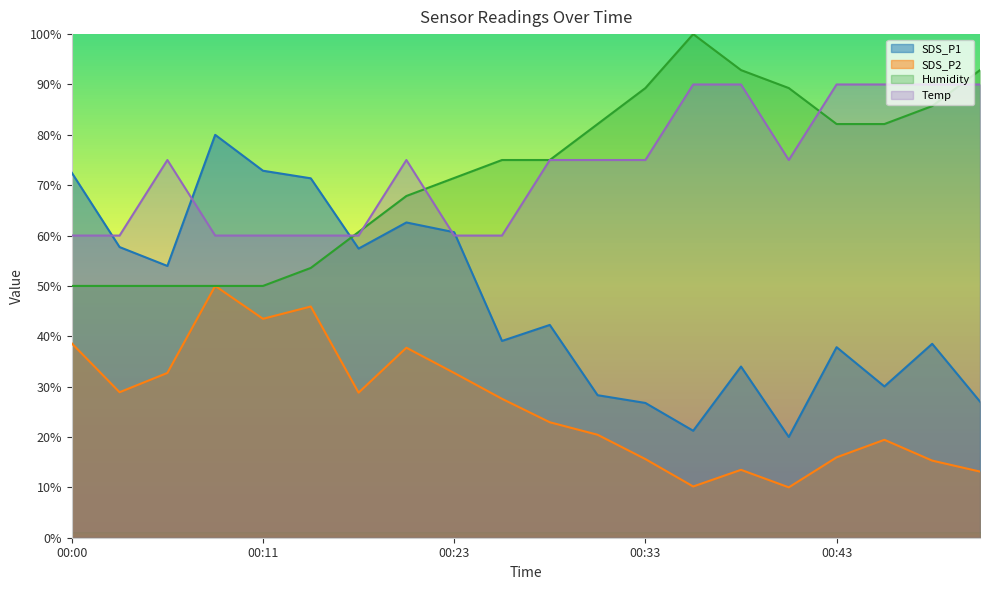

Reading right to left, transcribe all the data shown in this chart.

SDS_P1: 00:51=27.0	00:48=38.5	00:46=30.0	00:43=37.8	00:41=20.0	00:38=34.0	00:36=21.2	00:33=26.8	00:31=28.3	00:28=42.3	00:26=39.1	00:23=60.7	00:21=62.6	00:16=57.4	00:13=71.4	00:11=72.9	00:08=80.0	00:06=54.0	00:03=57.7	00:00=72.5
SDS_P2: 00:51=13.1	00:48=15.3	00:46=19.4	00:43=16.0	00:41=10.0	00:38=13.5	00:36=10.2	00:33=15.6	00:31=20.4	00:28=22.9	00:26=27.6	00:23=32.7	00:21=37.7	00:16=28.8	00:13=45.9	00:11=43.5	00:08=50.0	00:06=32.7	00:03=28.9	00:00=38.6
Humidity: 00:51=92.9	00:48=85.7	00:46=82.1	00:43=82.1	00:41=89.3	00:38=92.9	00:36=100.0	00:33=89.3	00:31=82.1	00:28=75.0	00:26=75.0	00:23=71.4	00:21=67.9	00:16=60.7	00:13=53.6	00:11=50.0	00:08=50.0	00:06=50.0	00:03=50.0	00:00=50.0
Temp: 00:51=90.0	00:48=90.0	00:46=90.0	00:43=90.0	00:41=75.0	00:38=90.0	00:36=90.0	00:33=75.0	00:31=75.0	00:28=75.0	00:26=60.0	00:23=60.0	00:21=75.0	00:16=60.0	00:13=60.0	00:11=60.0	00:08=60.0	00:06=75.0	00:03=60.0	00:00=60.0